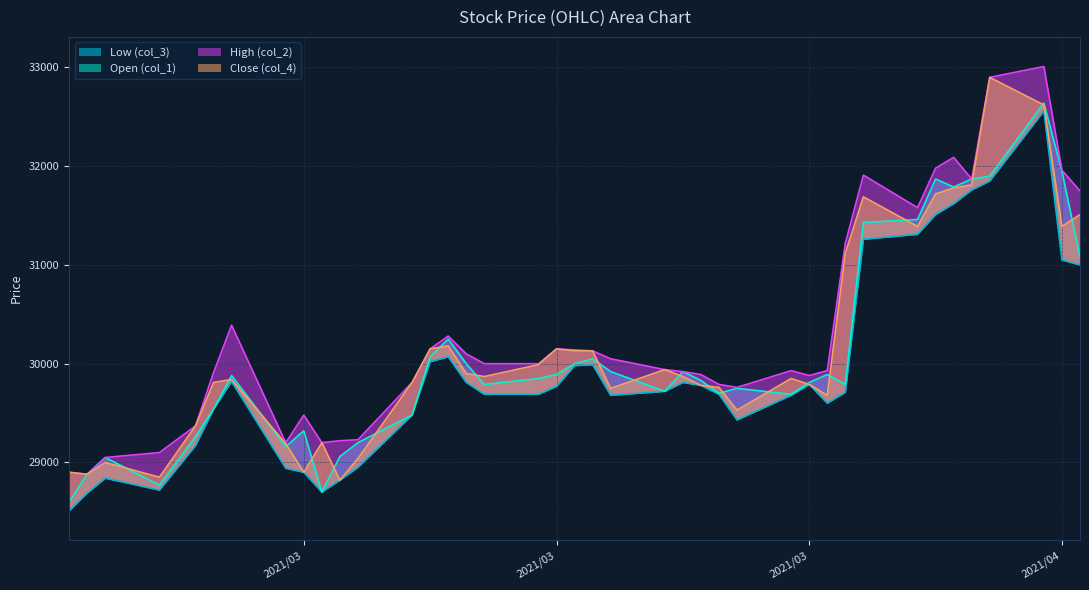

What position from the left is 2021/02/24?

5